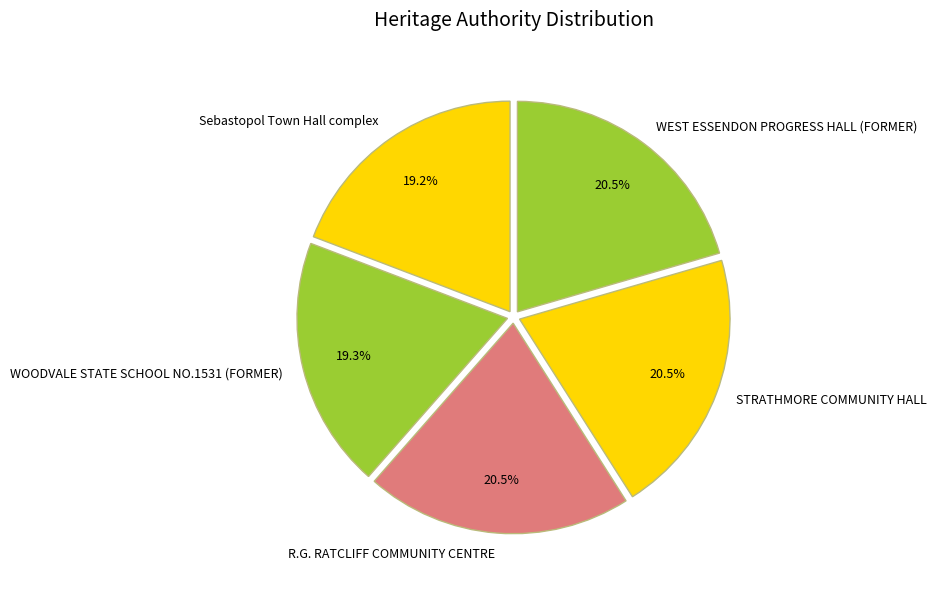

Is it true that Sebastopol Town Hall complex is 19% of the pie?

True